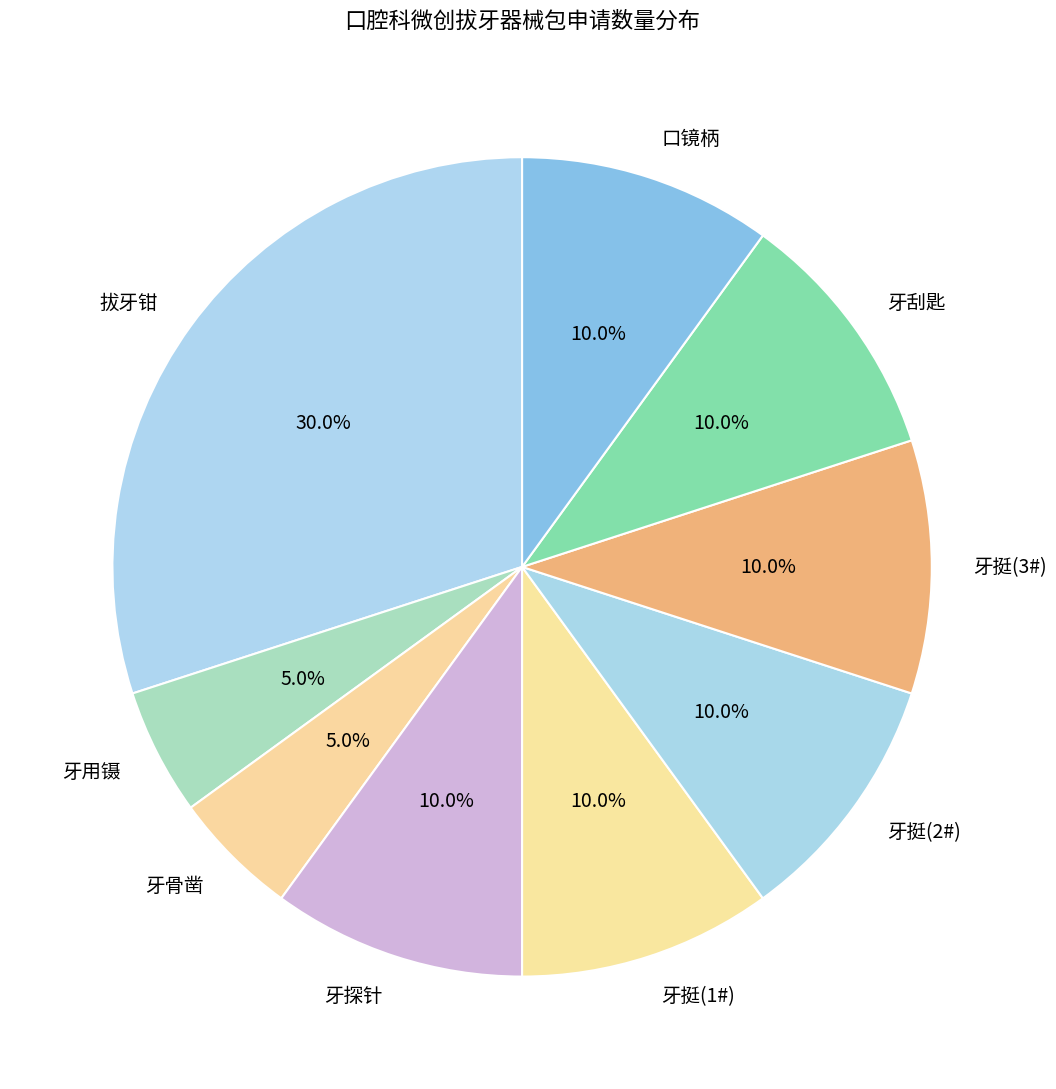

Which category has the biggest portion of the pie?

拔牙钳